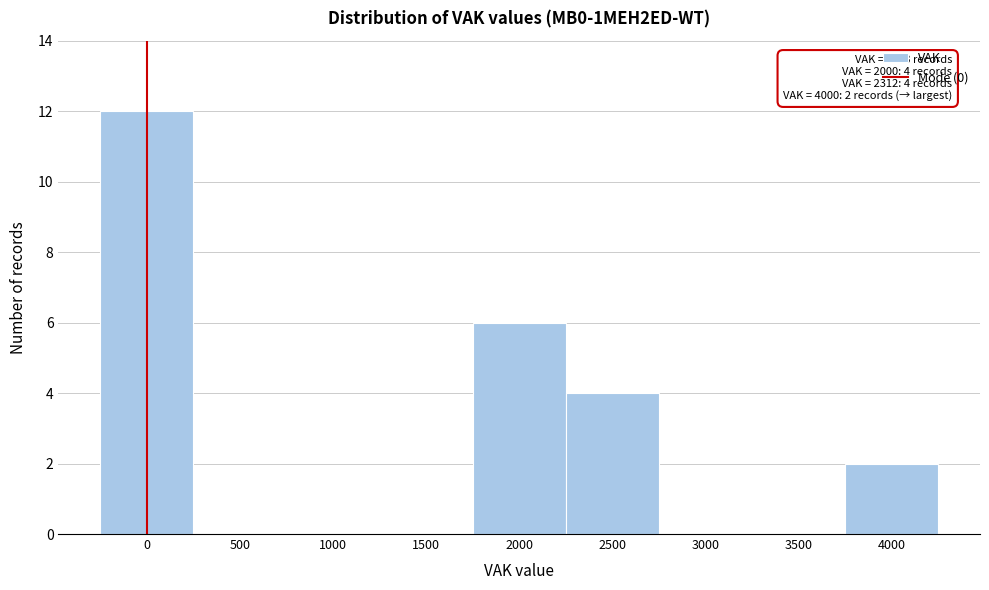

Which range on the x-axis has the tallest bar?

-250 to 250